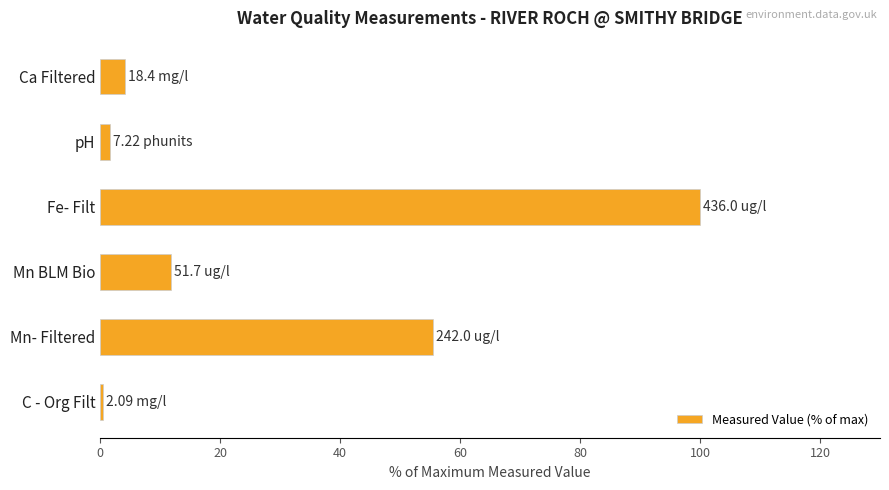

At which label is the value closest to 50?

Mn- Filtered